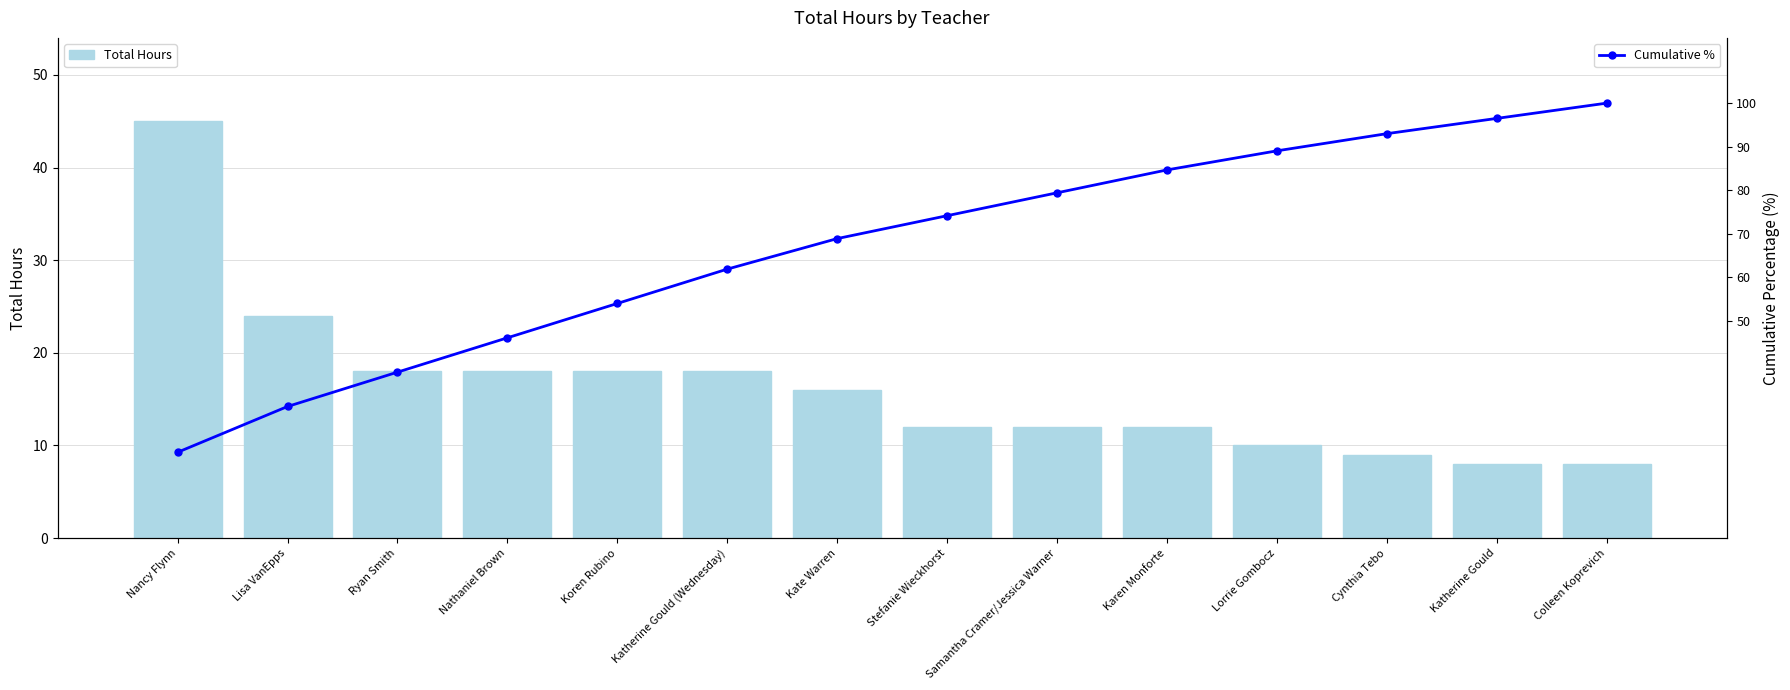

Reading left to right, extract all data points from this chart.

Total Hours: Nancy Flynn=45.0	Lisa VanEpps=24.0	Ryan Smith=18.0	Nathaniel Brown=18.0	Koren Rubino=18.0	Katherine Gould (Wednesday)=18.0	Kate Warren=16.0	Stefanie Wieckhorst=12.0	Samantha Cramer/Jessica Warner=12.0	Karen Monforte=12.0	Lorrie Gombocz=10.0	Cynthia Tebo=9.0	Katherine Gould=8.0	Colleen Koprevich=8.0
Cumulative %: Nancy Flynn=19.7	Lisa VanEpps=30.3	Ryan Smith=38.2	Nathaniel Brown=46.1	Koren Rubino=53.9	Katherine Gould (Wednesday)=61.8	Kate Warren=68.9	Stefanie Wieckhorst=74.1	Samantha Cramer/Jessica Warner=79.4	Karen Monforte=84.6	Lorrie Gombocz=89.0	Cynthia Tebo=93.0	Katherine Gould=96.5	Colleen Koprevich=100.0